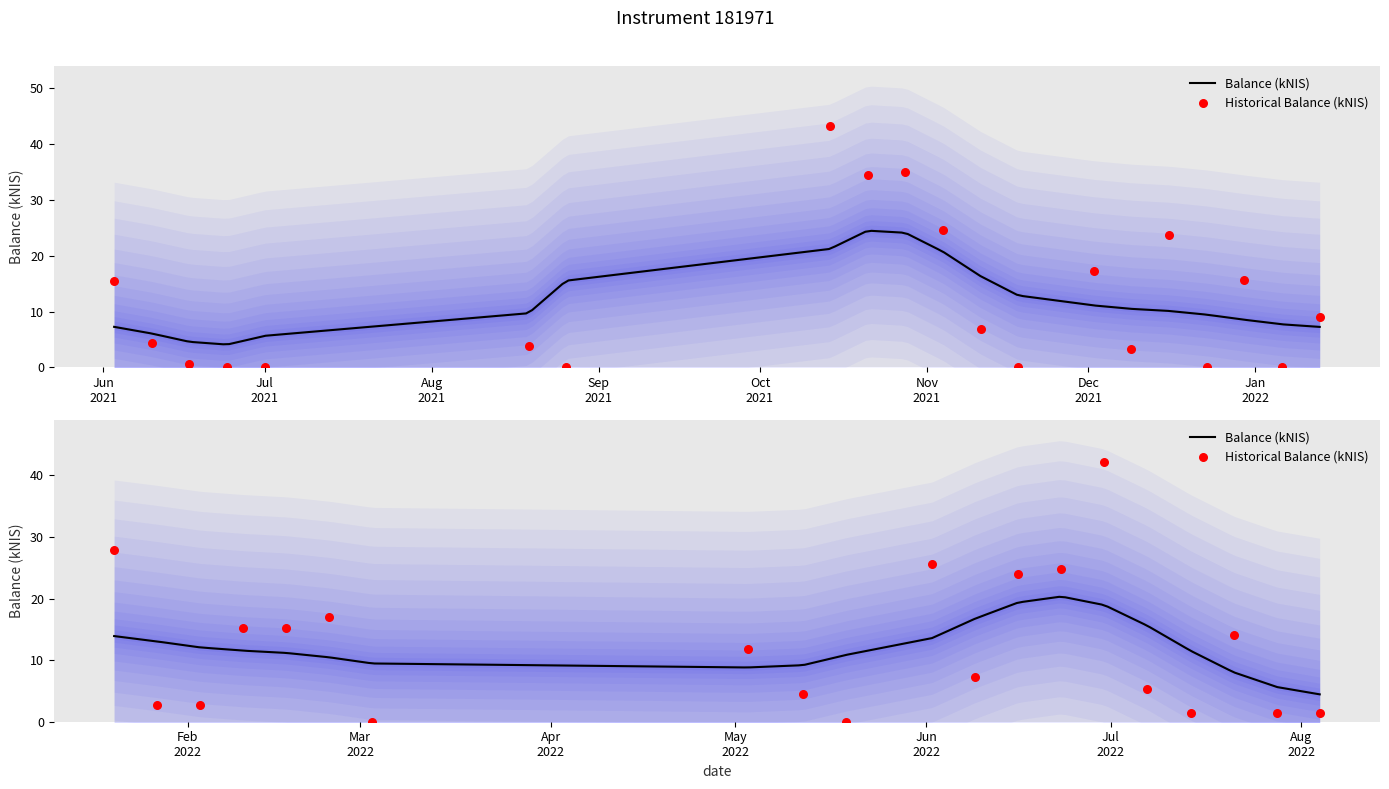

Which has a higher value, 2021-08-19 or 2022-05-19?

2021-08-19